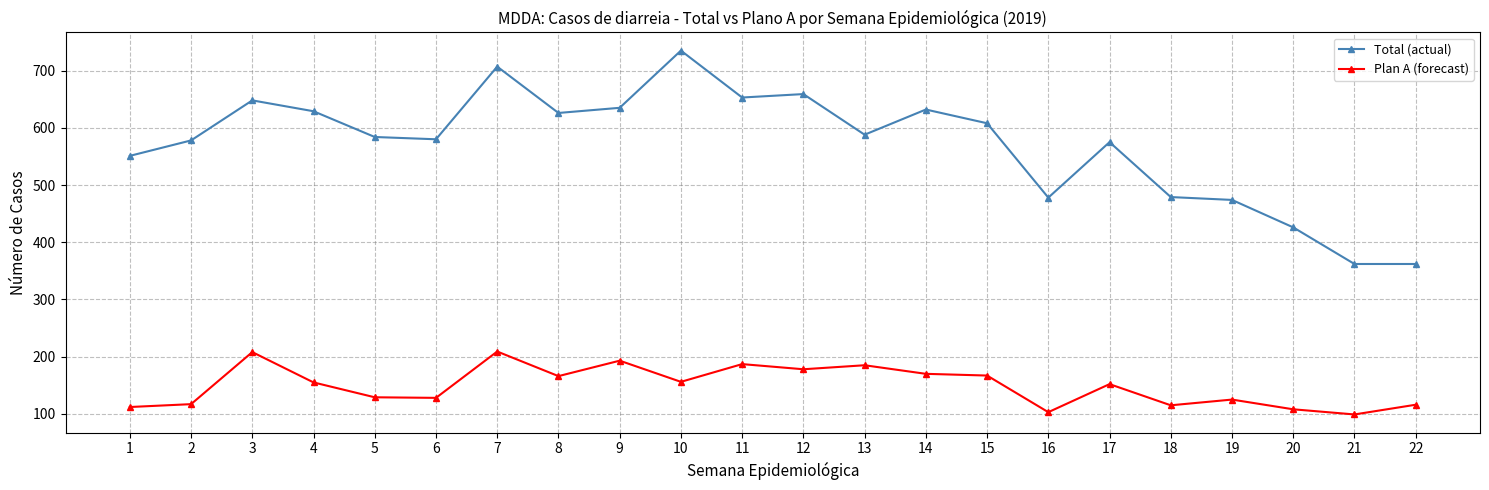

What is the value of the Plan A (forecast) point at the 19th from the left?

125